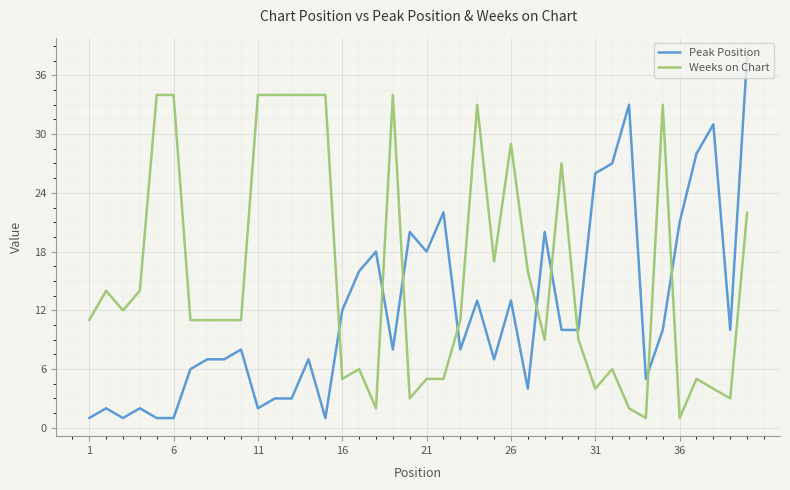

What is the difference between the maximum and minimum values in the Weeks on Chart series?

33